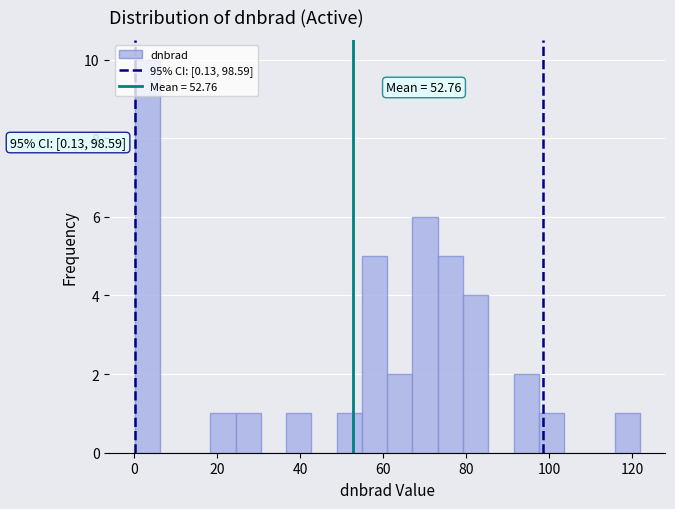

Read against the x-axis, roughly where is the centre of the tallest bar?

4